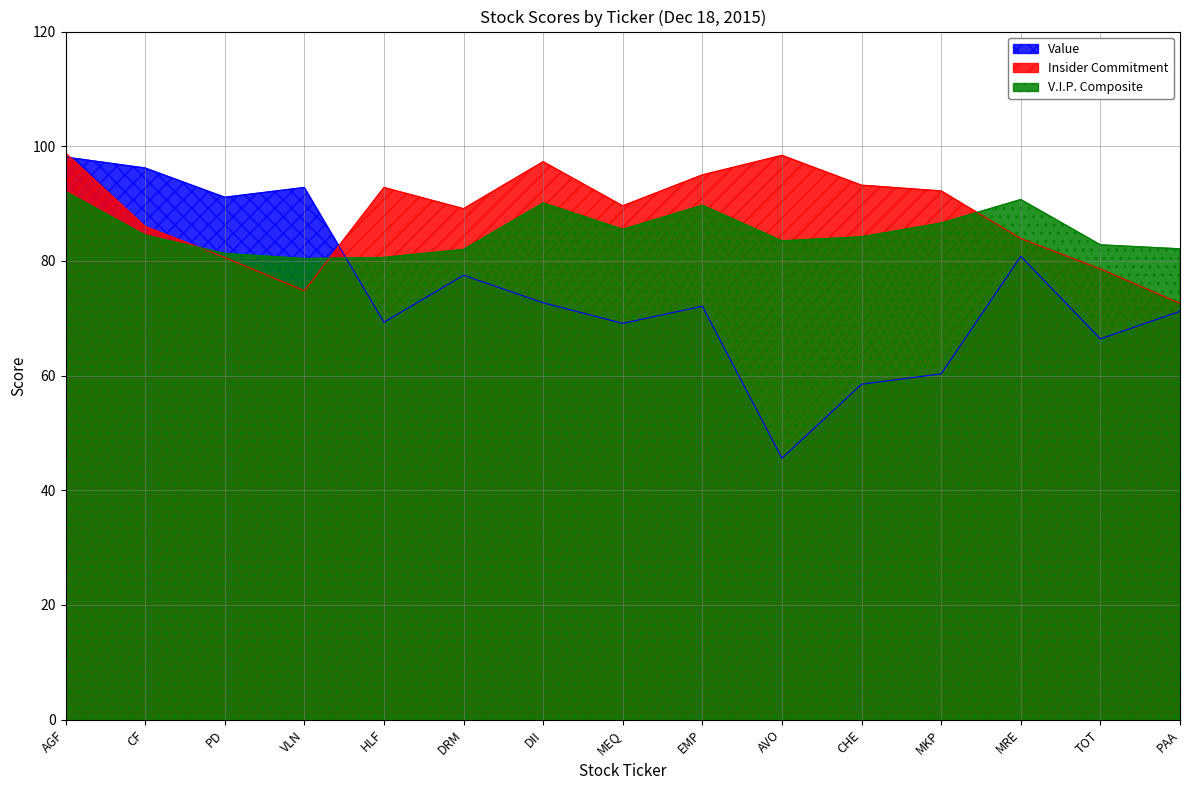

The Insider Commitment series shows 30.8 at PAA. True or false?

False